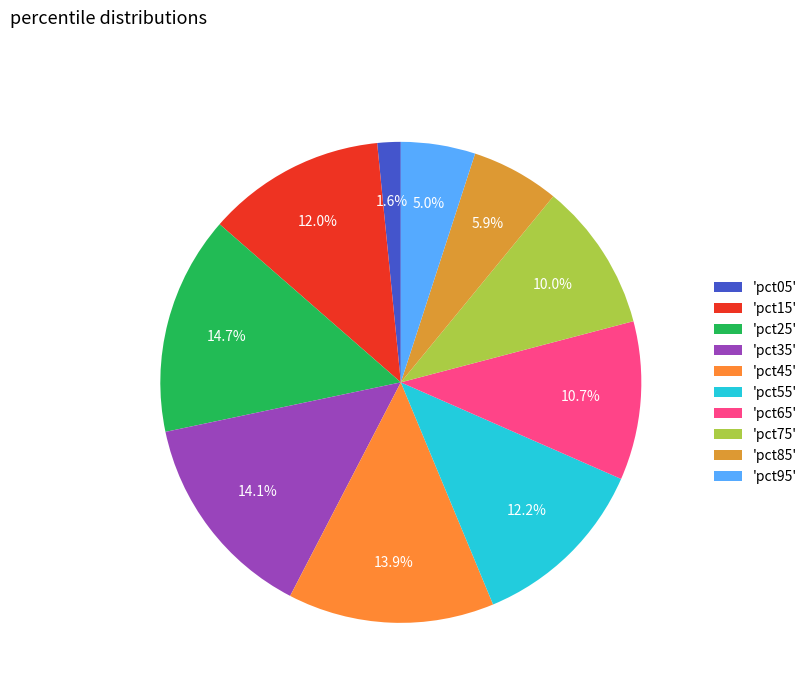

What is the smallest slice in the pie chart?

'pct05'